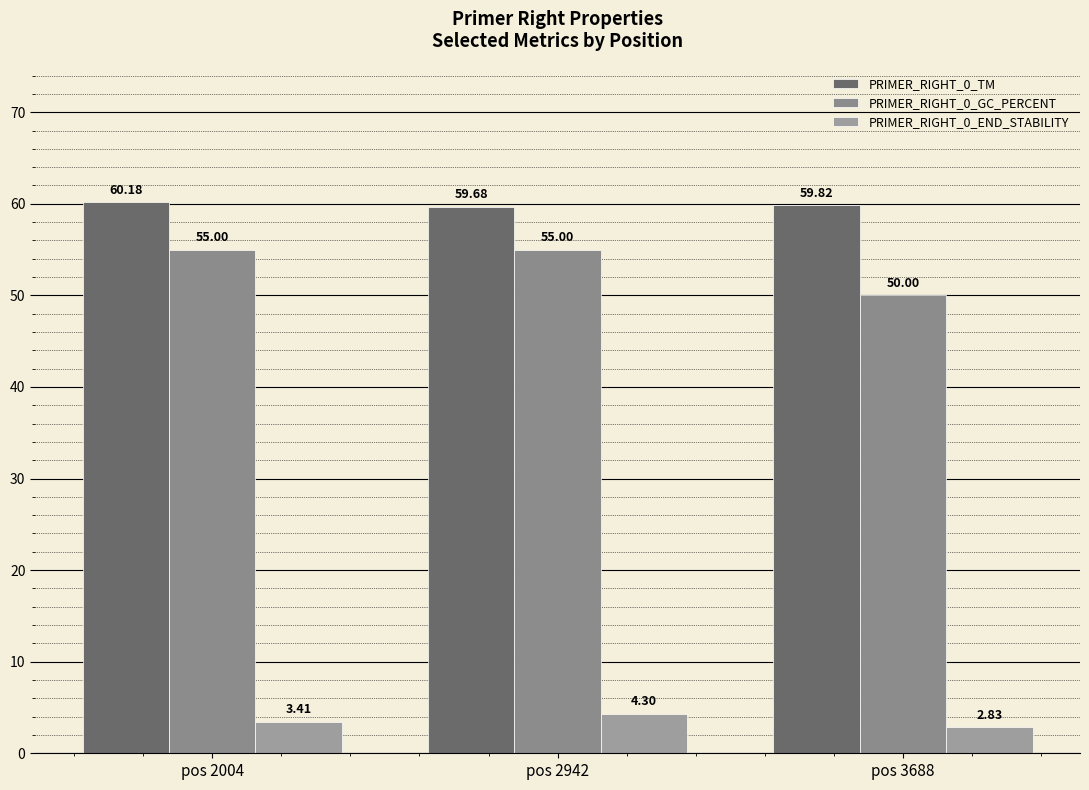

At how many categories does at least one series exceed 56?

3